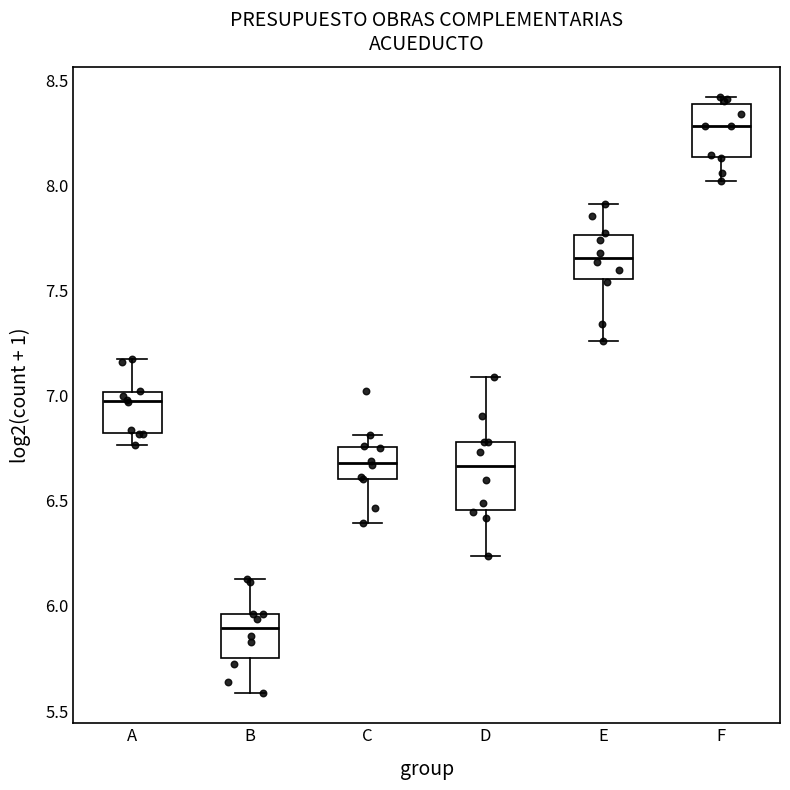

Comparing the boxes themselves (not the whiskers), which one is the tallest?

D